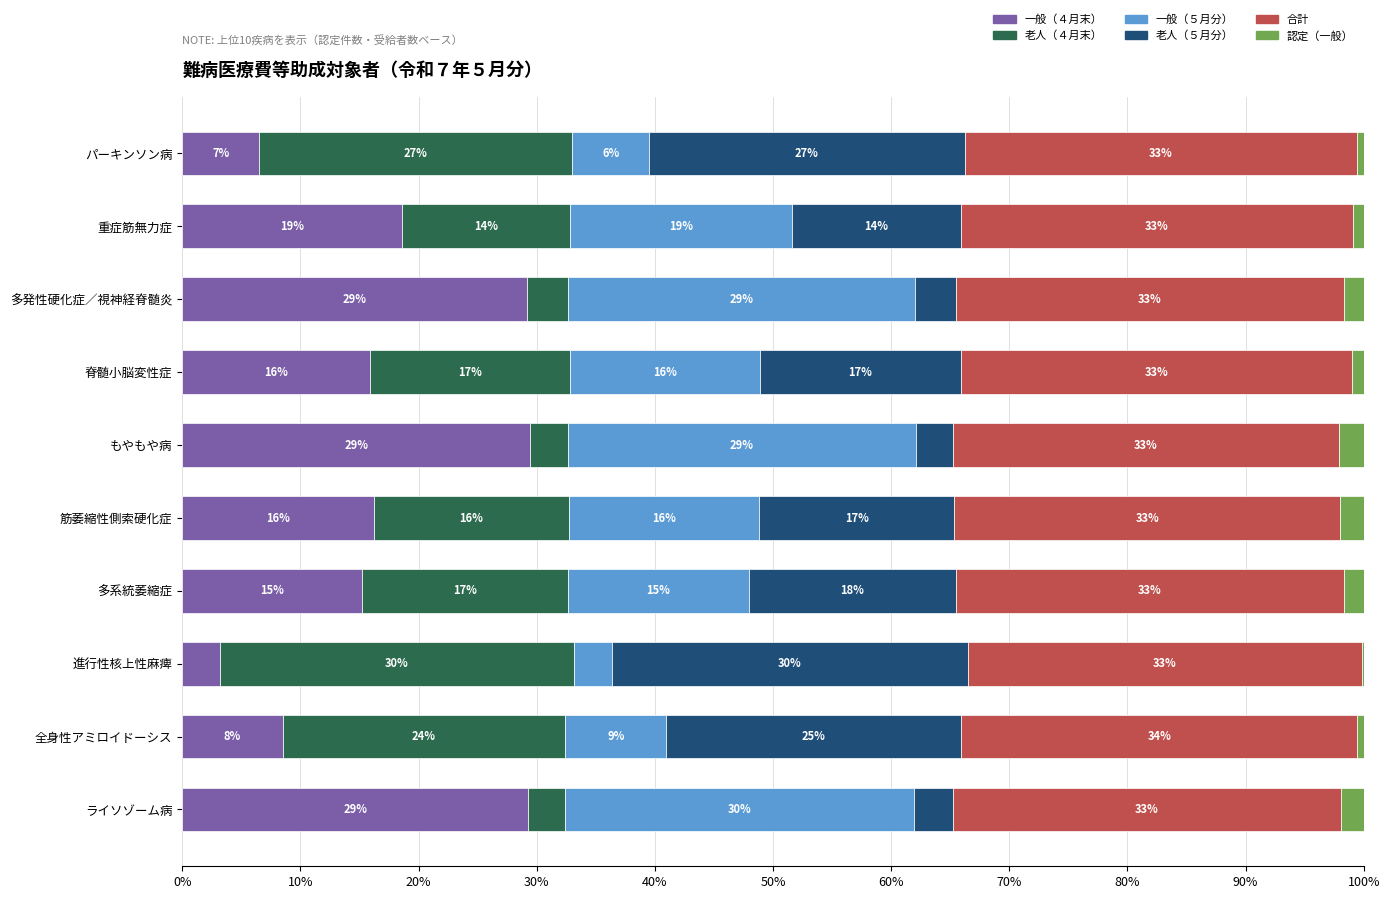

Is it true that 一般（４月末） equals 29.5 at もやもや病?

True